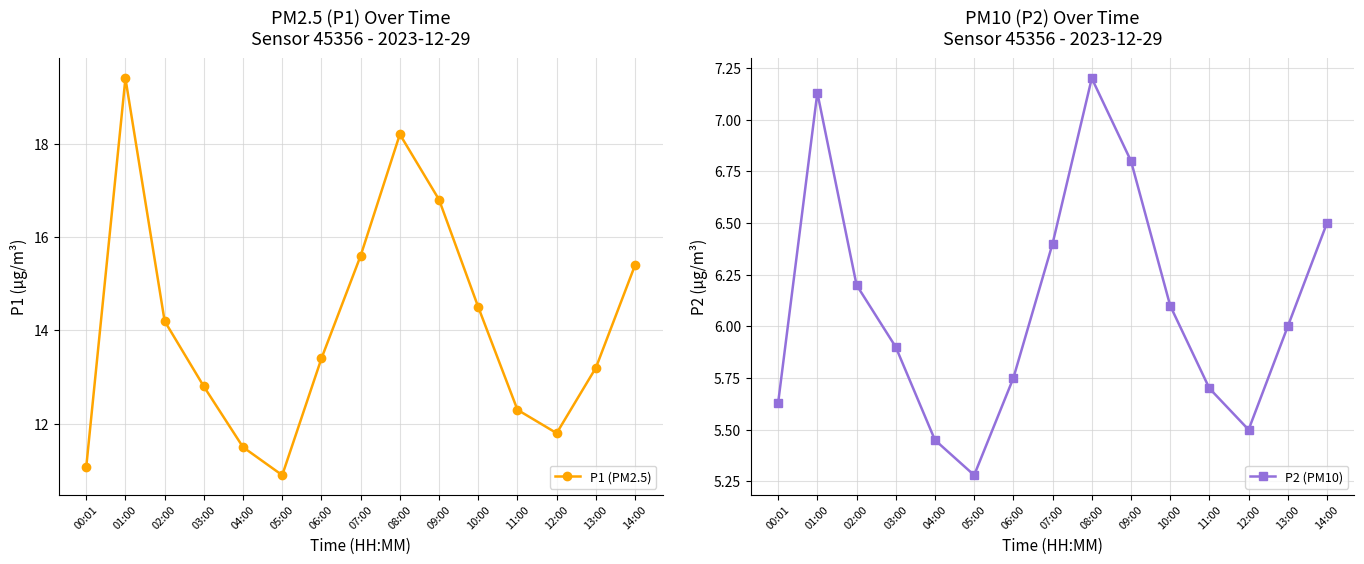

What is the maximum value shown in the chart?

19.4